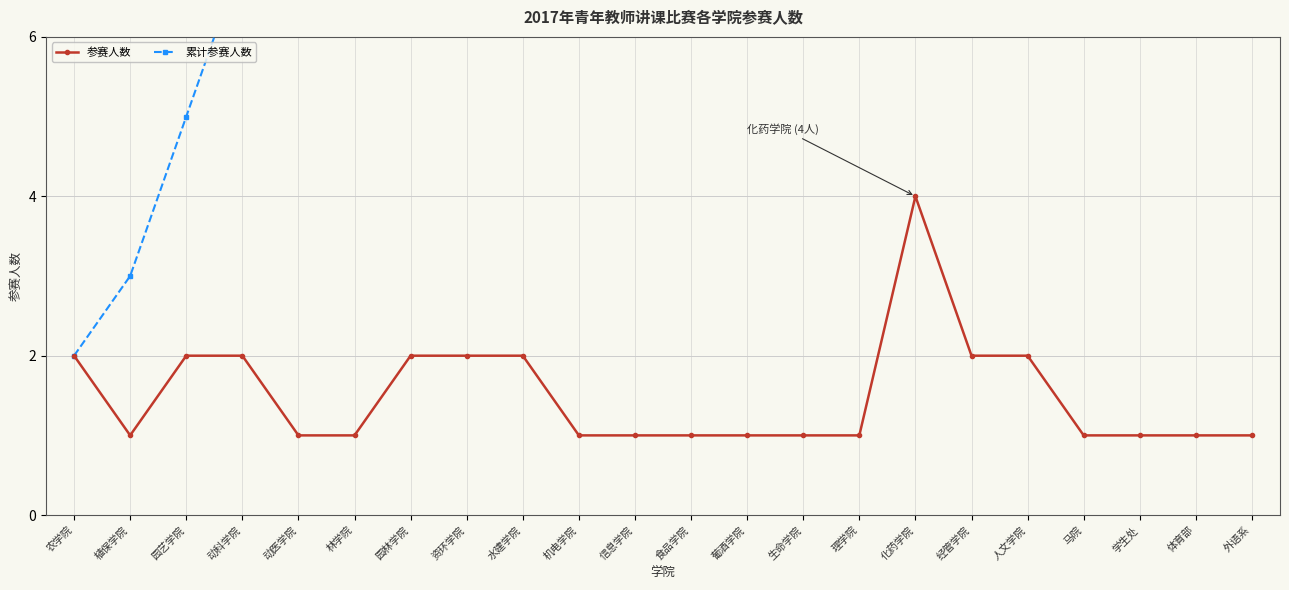

At which category is the sum across all series the highest?

外语系